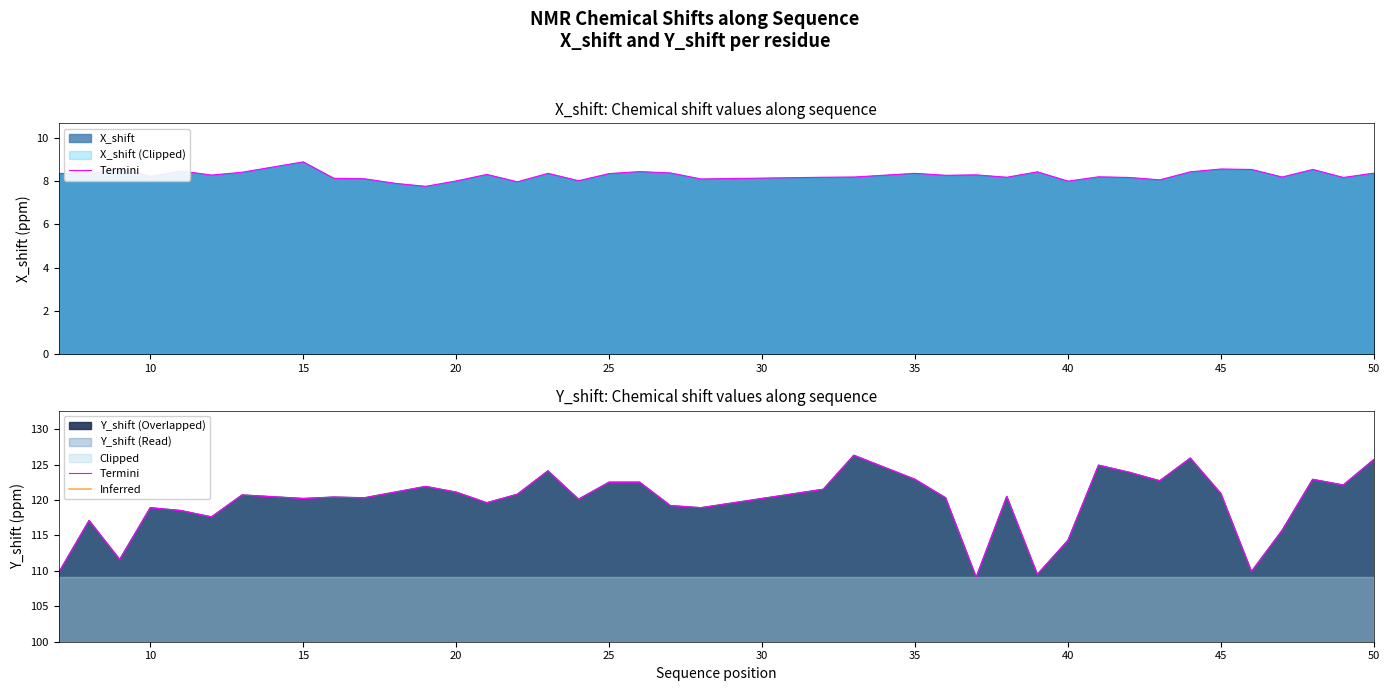

How many categories are shown in the chart?

39